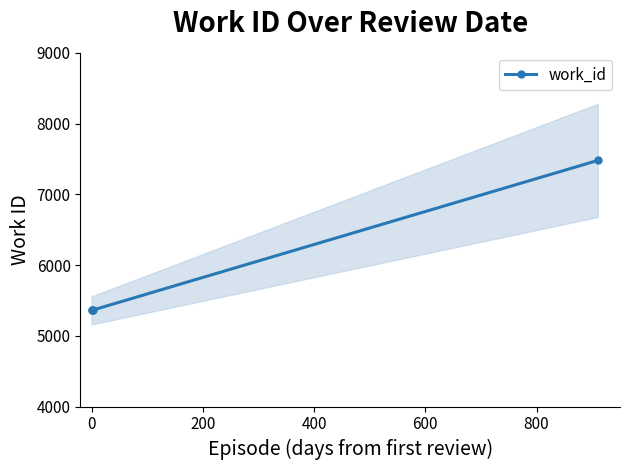

What is the minimum value shown in the chart?

5366